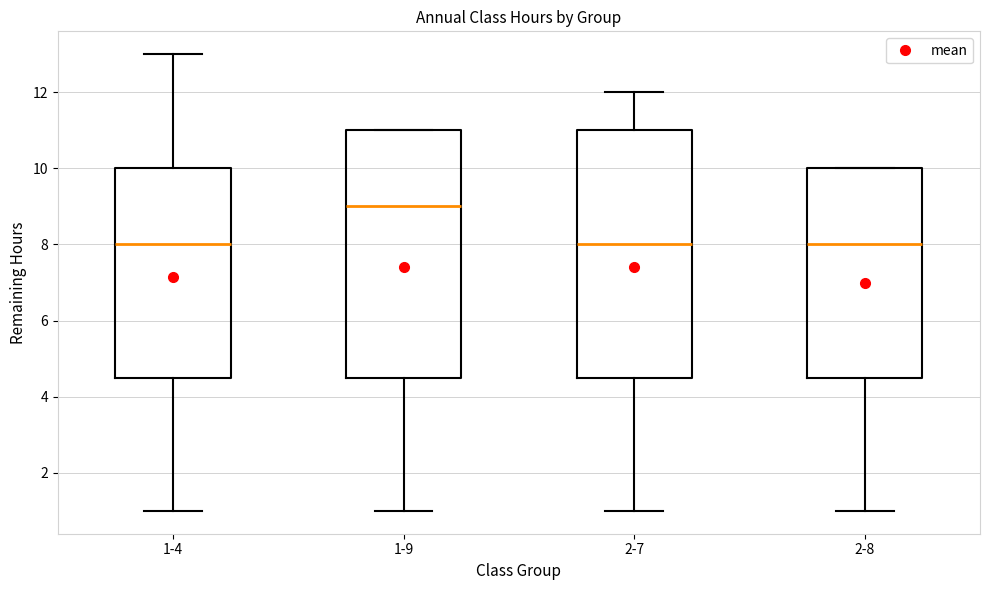

Reading left to right, read every box against the y-axis: the position of its median line, the range the box covers, and the ends of its whiskers. The values are not printed on the chart, so give them approximately, as read against the axis.

1-4: median 8.0, box 4.6 to 10.0, whiskers 1.0 to 13.0
1-9: median 9.0, box 4.6 to 11.0, whiskers 1.0 to 11.0
2-7: median 8.0, box 4.6 to 11.0, whiskers 1.0 to 12.0
2-8: median 8.0, box 4.6 to 10.0, whiskers 1.0 to 10.0